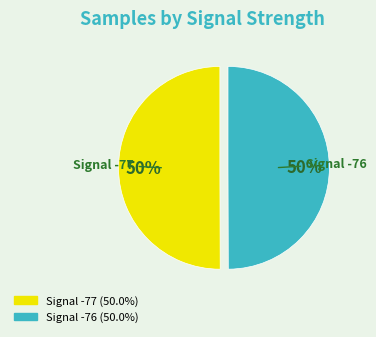

To the nearest percent, what is the average slice percentage?

50%